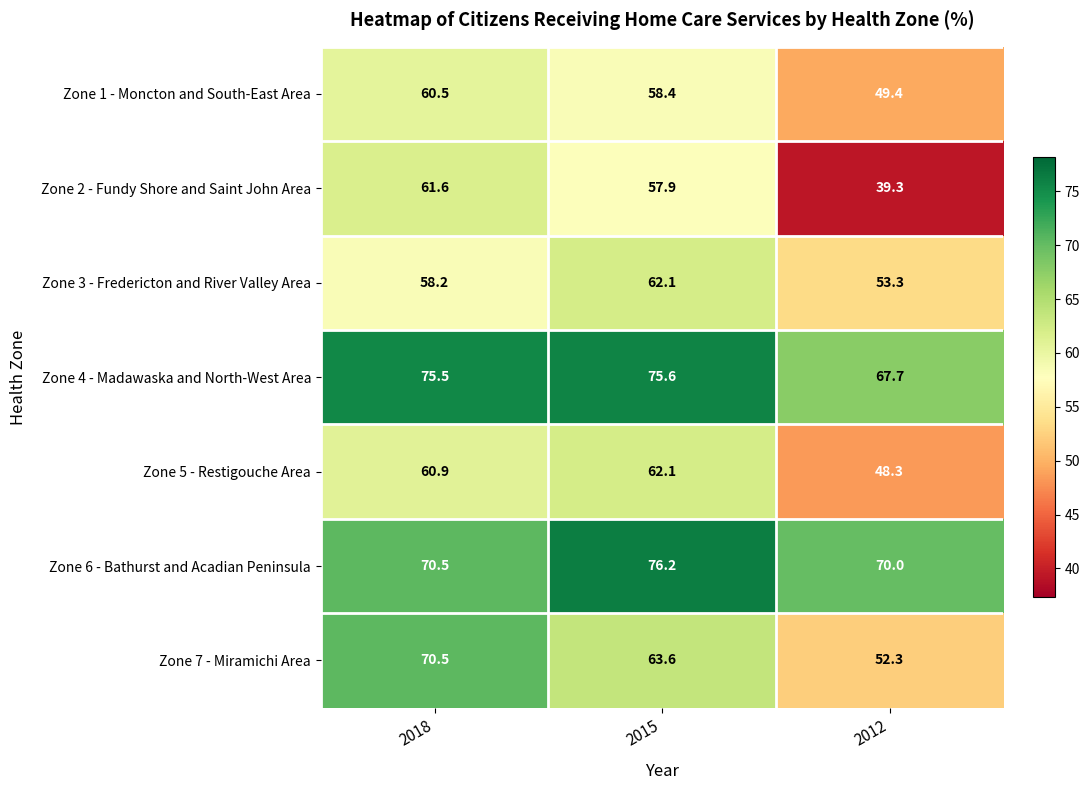

What is the sum of all Zone 6 - Bathurst and Acadian Peninsula values?

216.7